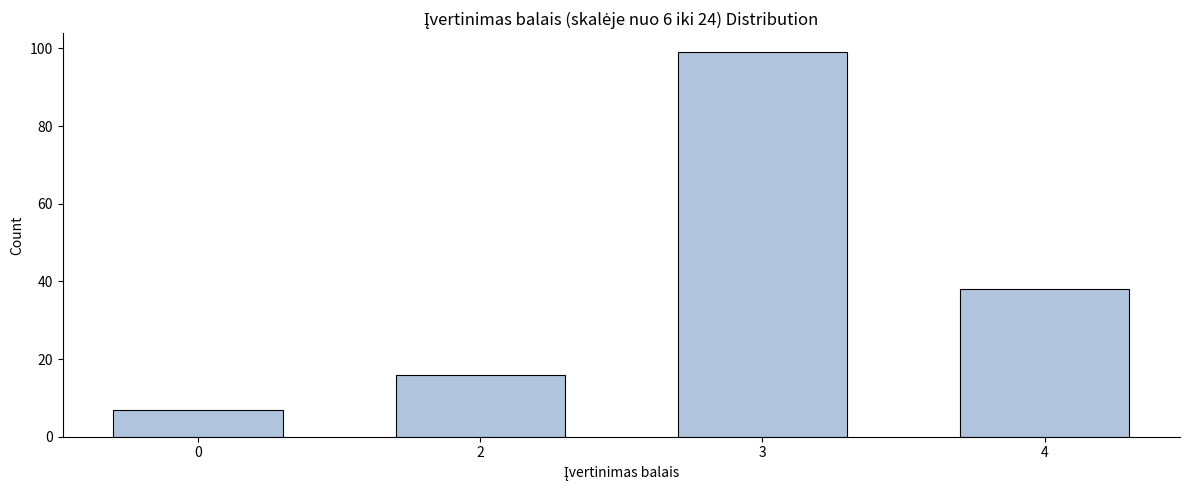

Reading right to left, transcribe all the data shown in this chart.

4=38	3=99	2=16	0=7